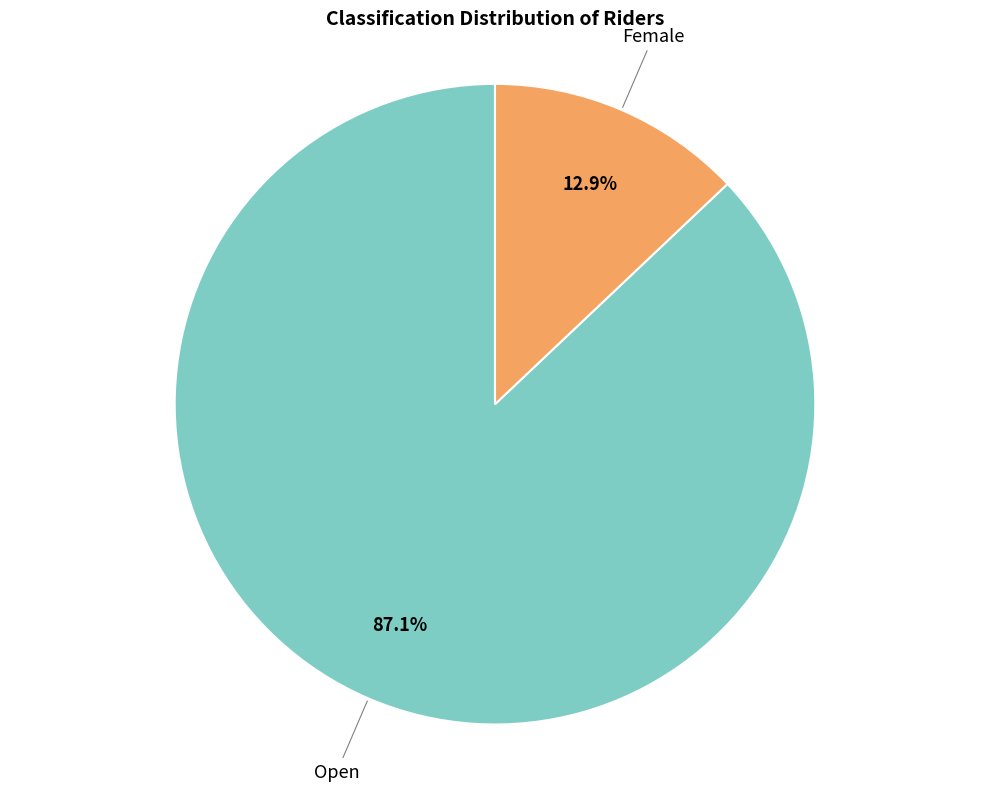

Is there a majority slice in this chart?

Yes